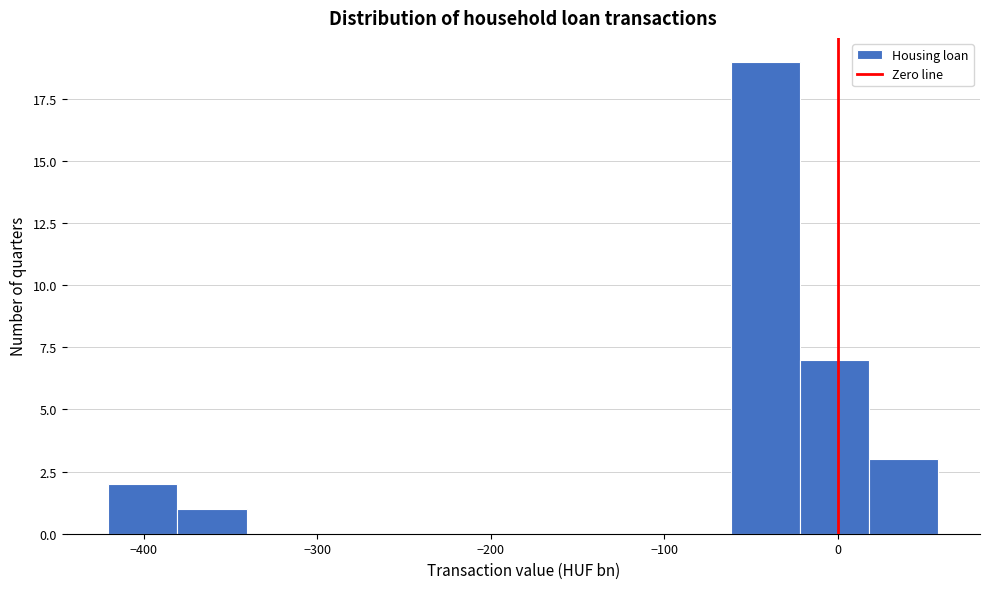

Read against the x-axis, roughly where is the centre of the tallest bar?

-40